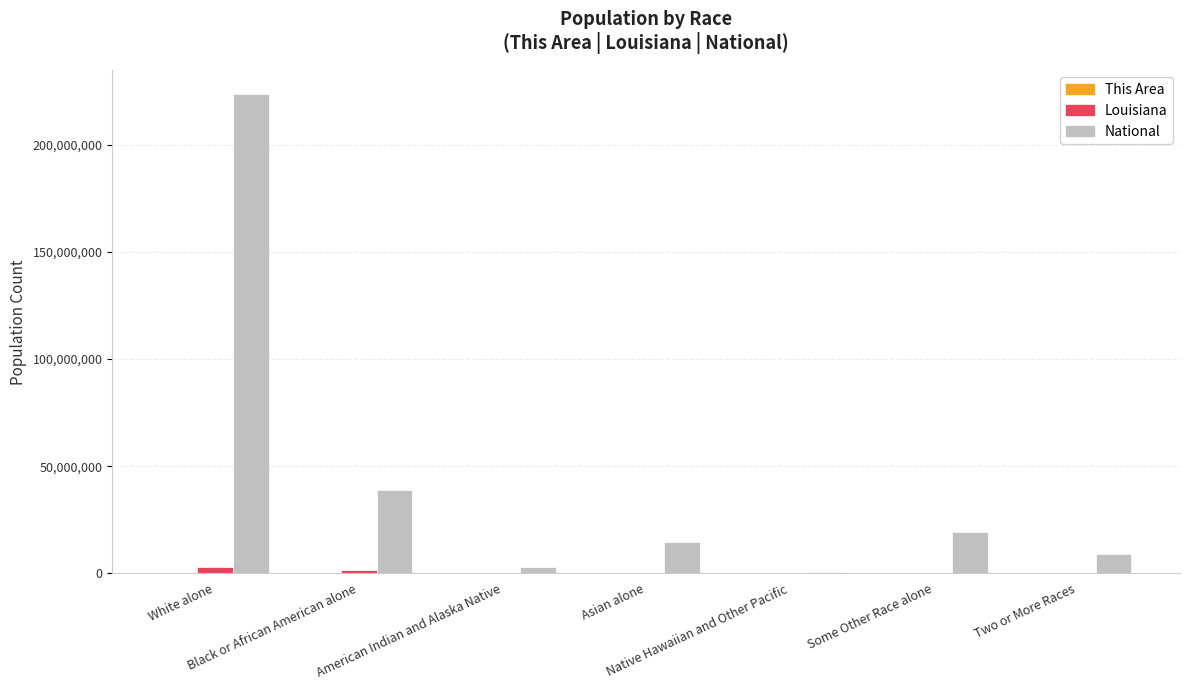

What is the sum of the National values at White alone and Asian alone?

238227517